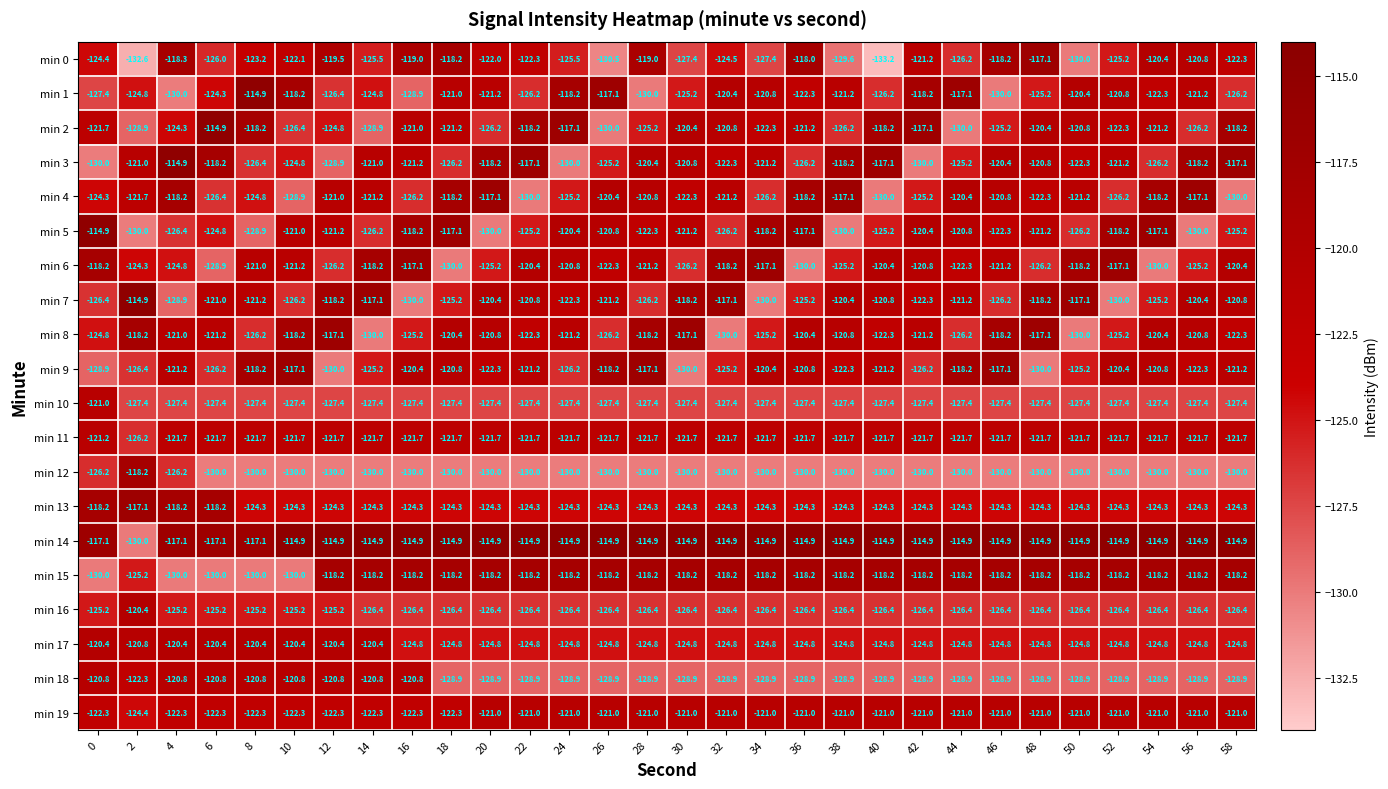

What is the maximum value for min 7?

-114.9